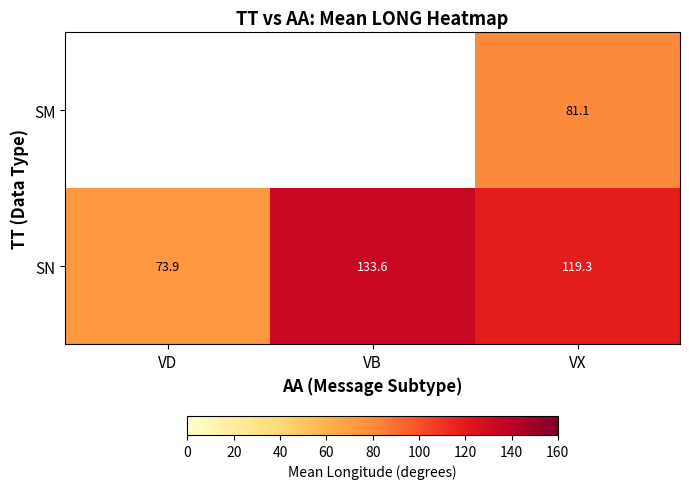

Where is SN nearest to the value 103?

VX